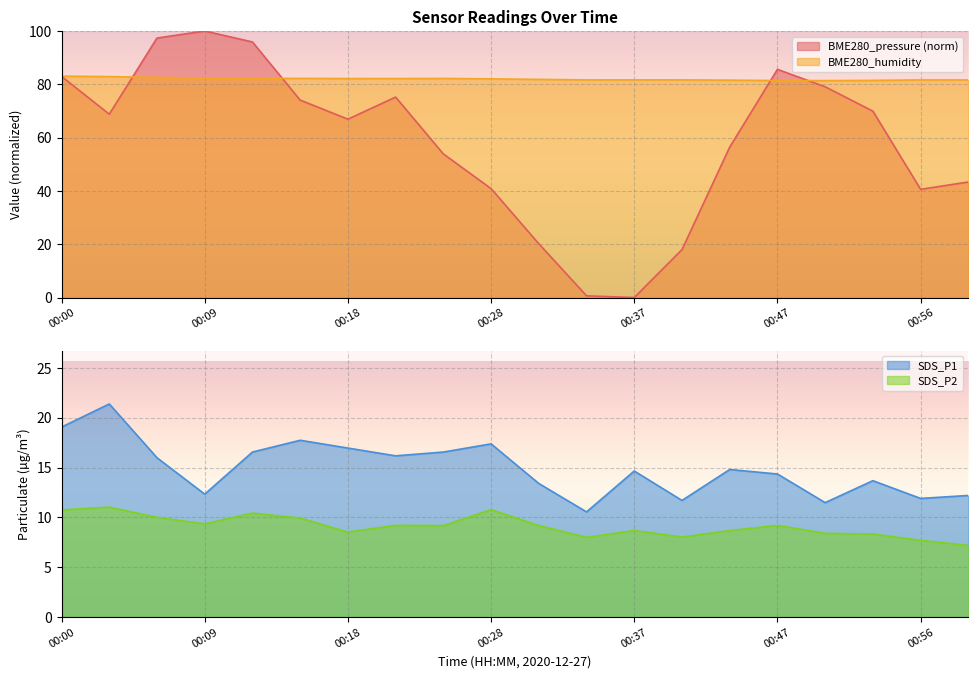

What is the total value across all series at 00:28?

151.1